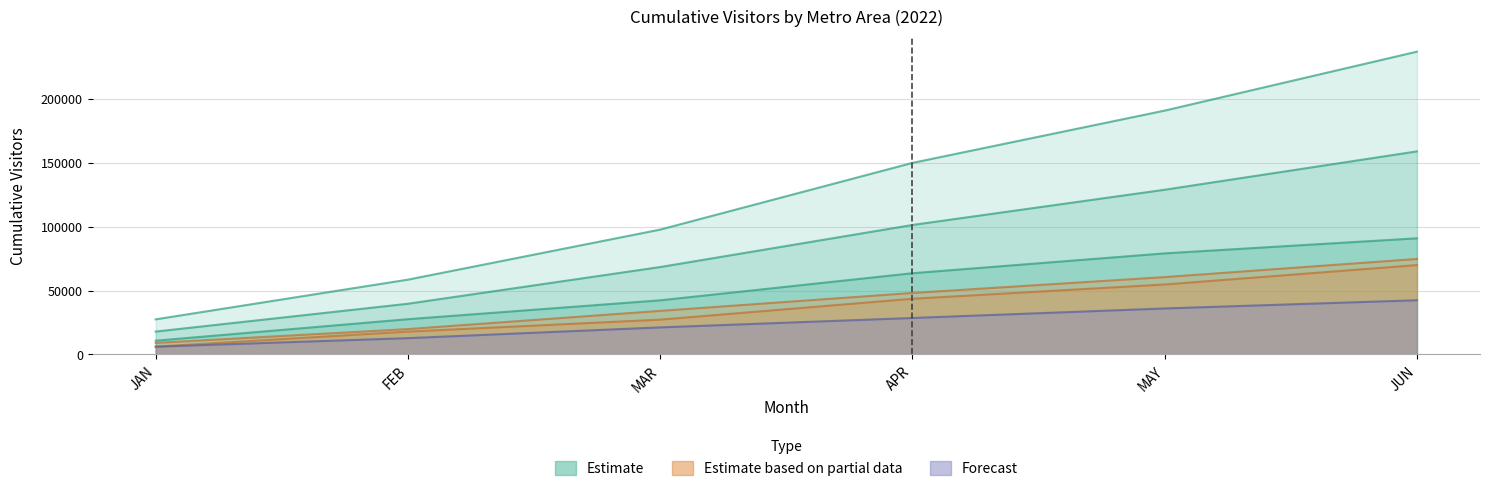

True or false: Seattle-Tacoma-Bellevue WA and San Francisco-Oakland-Hayward CA cross at least once.

False